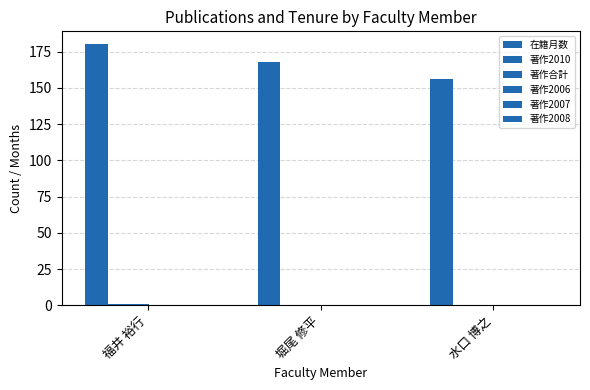

What is the label of the 1st bar from the right?

水口 博之